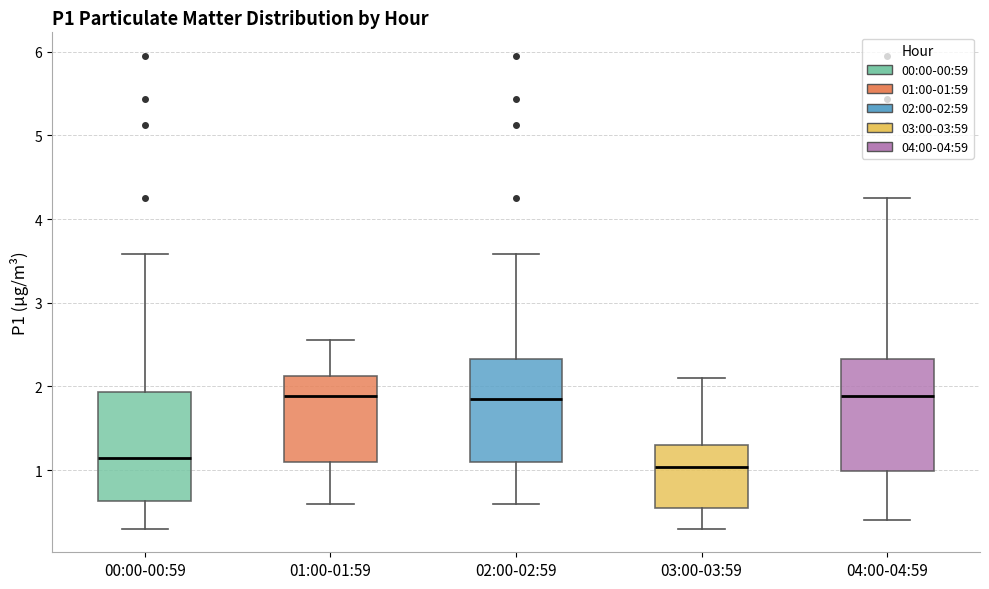

Reading left to right, read every box against the y-axis: the position of its median line, the range the box covers, and the ends of its whiskers. The values are not printed on the chart, so give them approximately, as read against the axis.

00:00-00:59: median 1.2, box 0.6 to 1.9, whiskers 0.3 to 3.6
01:00-01:59: median 1.9, box 1.1 to 2.1, whiskers 0.6 to 2.6
02:00-02:59: median 1.9, box 1.1 to 2.3, whiskers 0.6 to 3.6
03:00-03:59: median 1.0, box 0.6 to 1.3, whiskers 0.3 to 2.1
04:00-04:59: median 1.9, box 1.0 to 2.3, whiskers 0.4 to 4.3